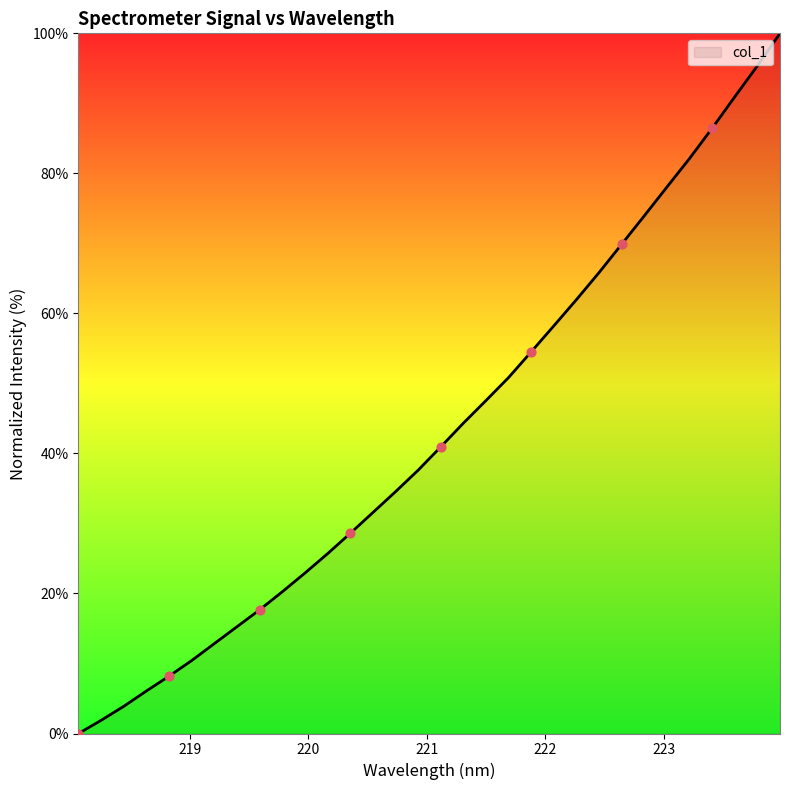

What is the maximum value shown in the chart?

100.0